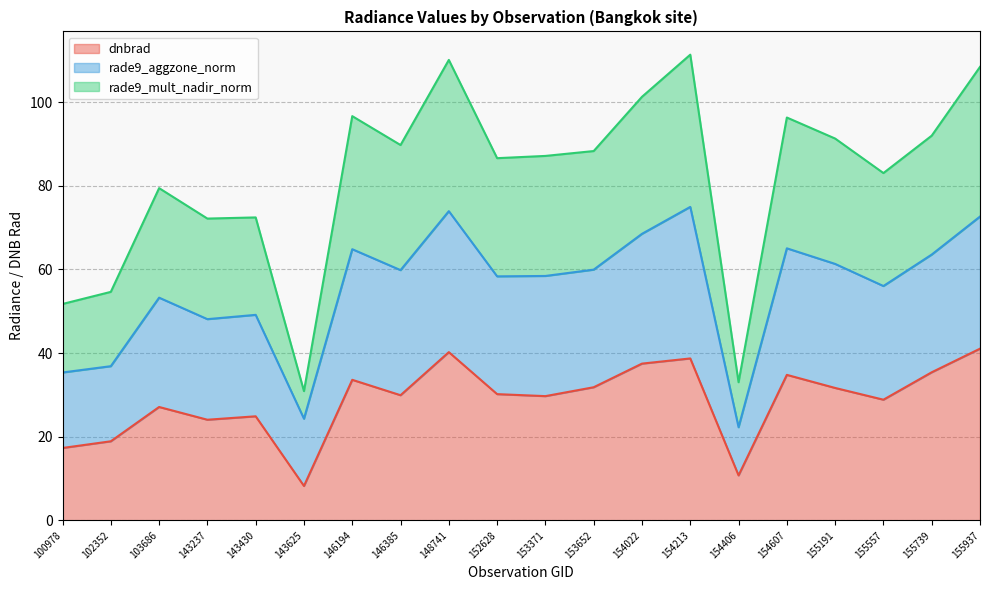

List the labels in order of rade9_mult_nadir_norm value, smallest first.

143625, 154406, 100978, 102352, 143237, 143430, 103686, 155557, 152628, 153371, 153652, 146385, 155191, 155739, 154607, 146194, 154022, 155937, 148741, 154213